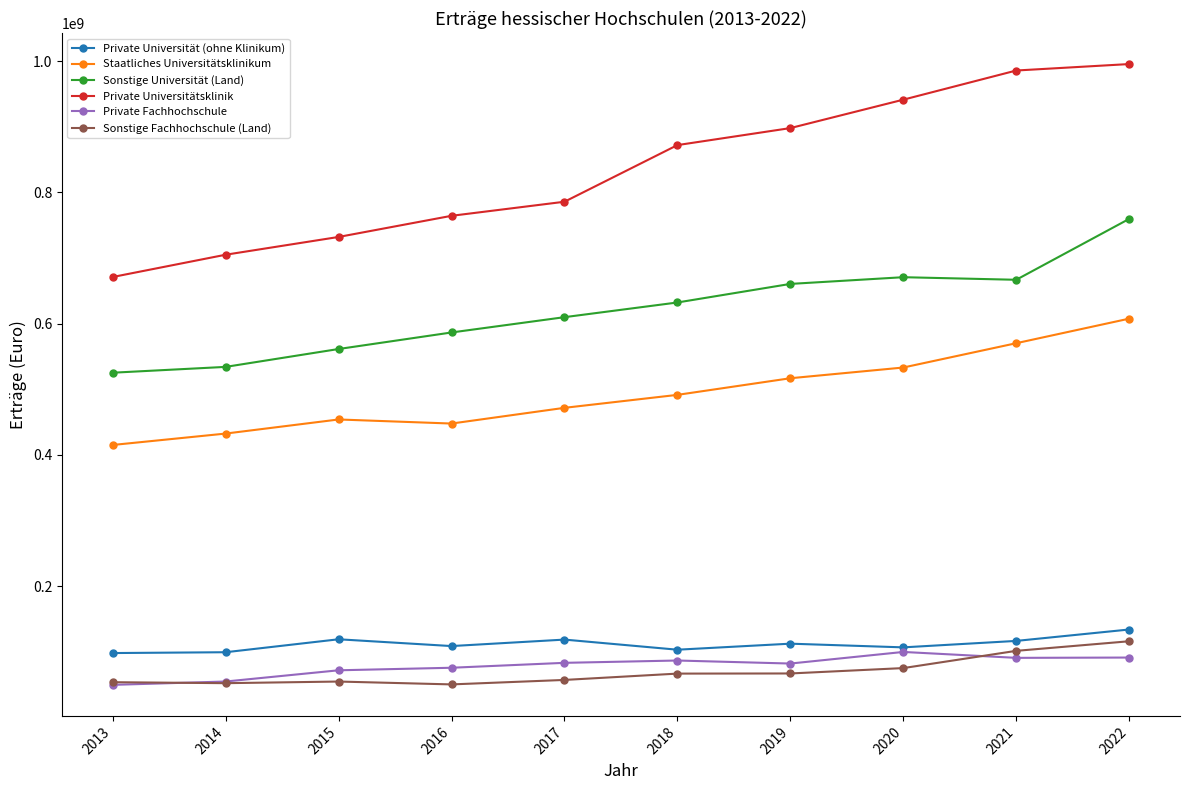

How many lines are shown in the chart?

6